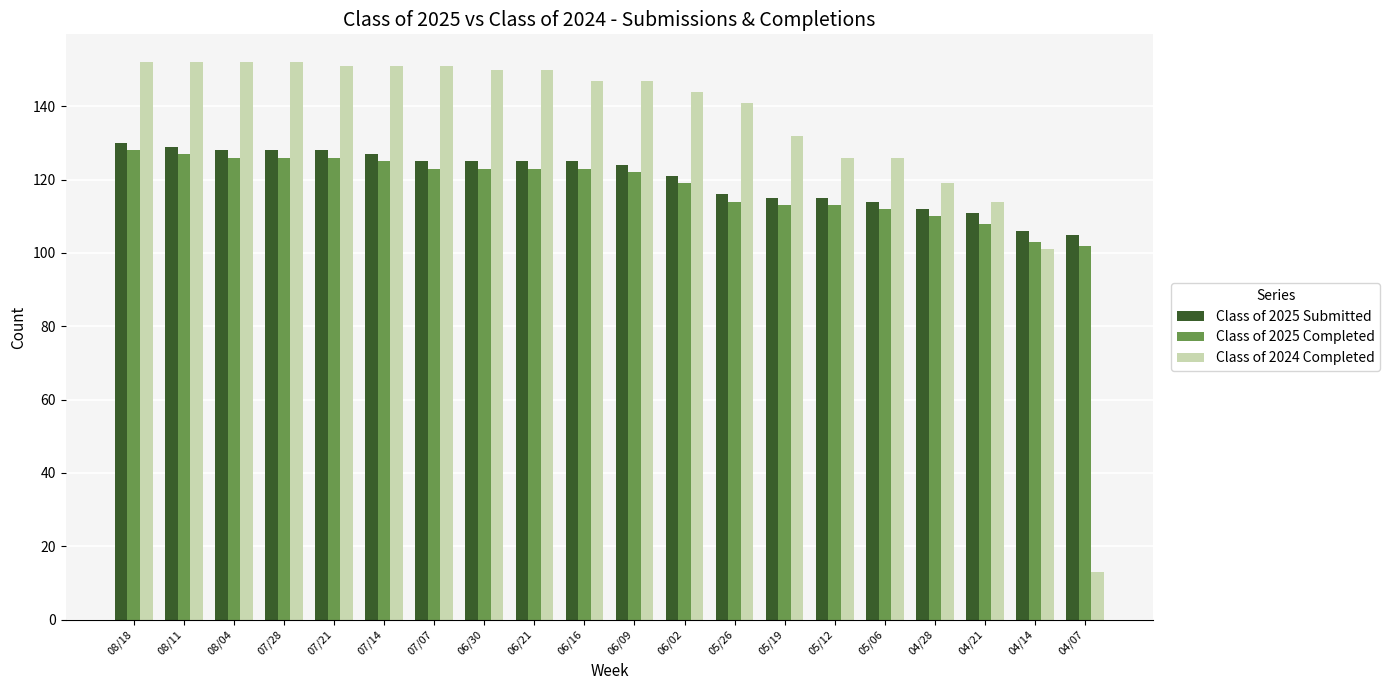

What is the label of the 1st bar from the left?

08/18